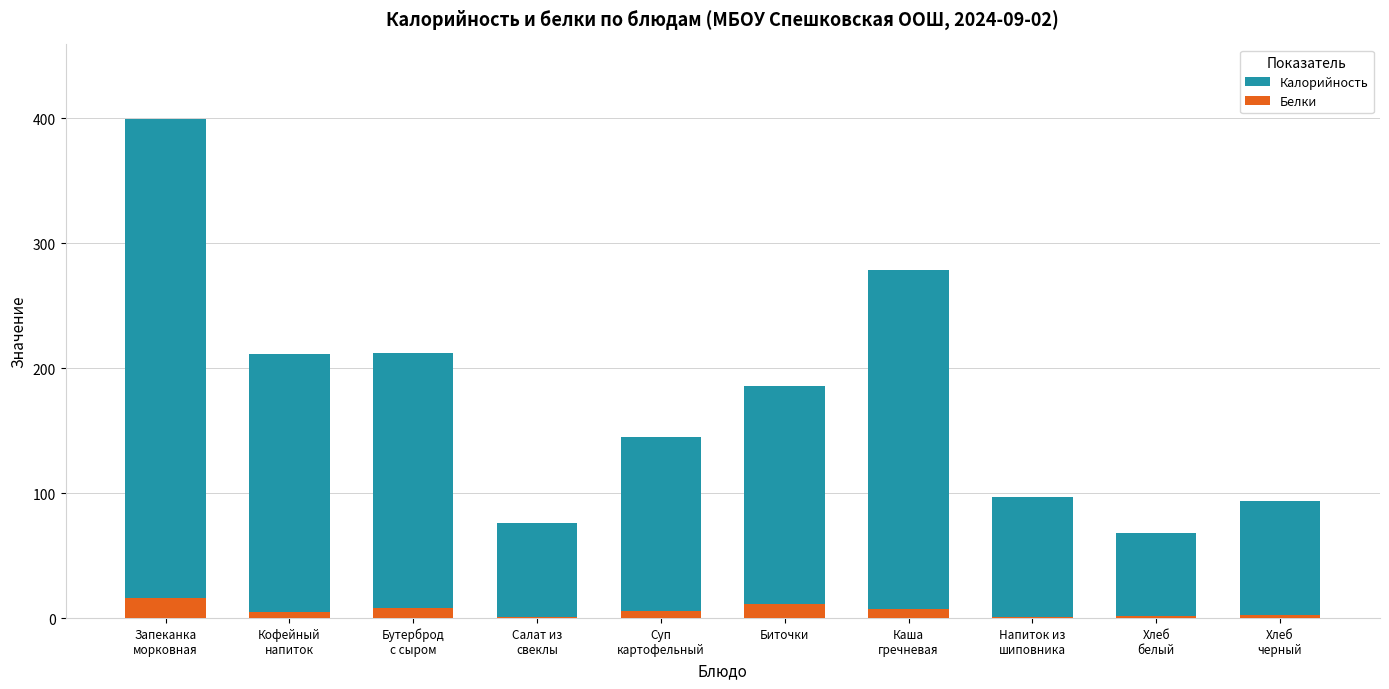

Which series has the widest spread of values?

Калорийность